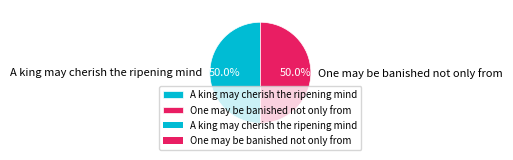

What percentage is NOT represented by One may be banished not only from?

50.0%